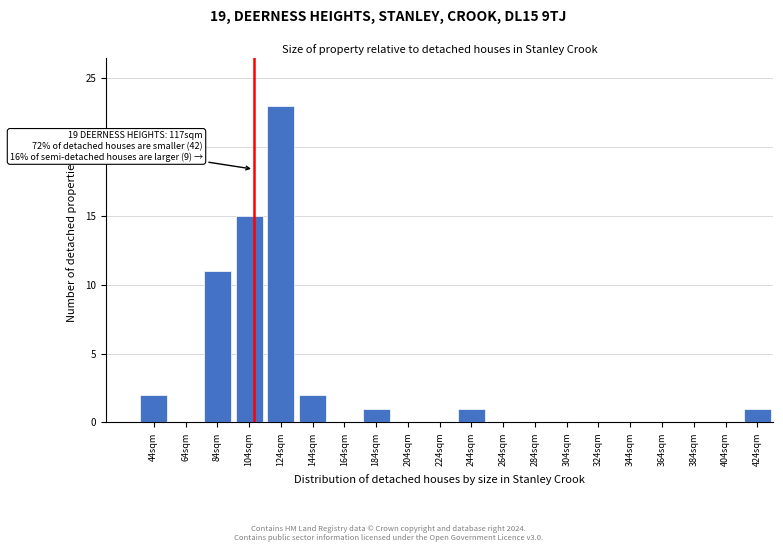

Reading right to left, transcribe all the data shown in this chart.

424sqm=1	404sqm=0	384sqm=0	364sqm=0	344sqm=0	324sqm=0	304sqm=0	284sqm=0	264sqm=0	244sqm=1	224sqm=0	204sqm=0	184sqm=1	164sqm=0	144sqm=2	124sqm=23	104sqm=15	84sqm=11	64sqm=0	44sqm=2